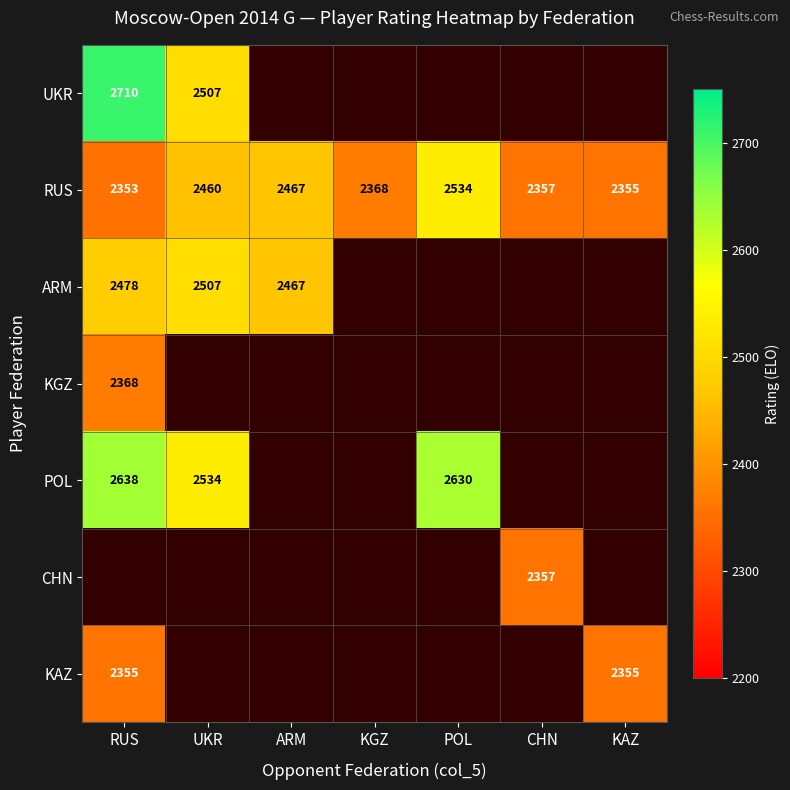

The value of CHN at CHN is 2357. True or false?

True